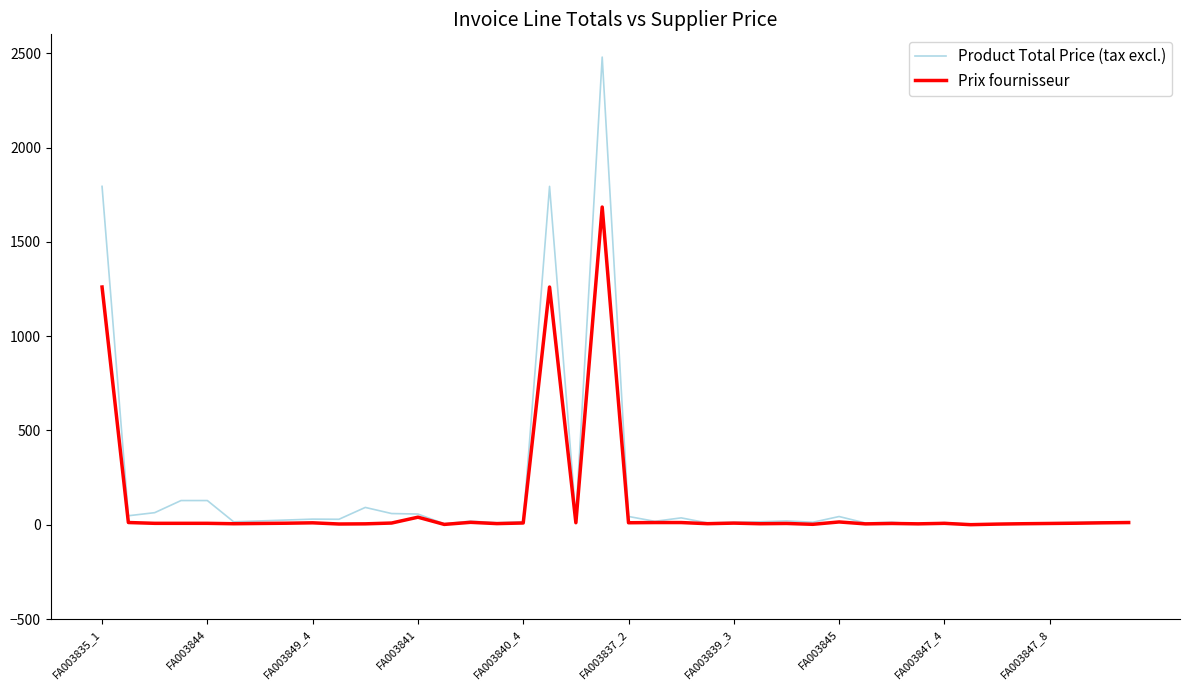

Rank the series by their maximum value, from lowest to highest.

Prix fournisseur, Product Total Price (tax excl.)